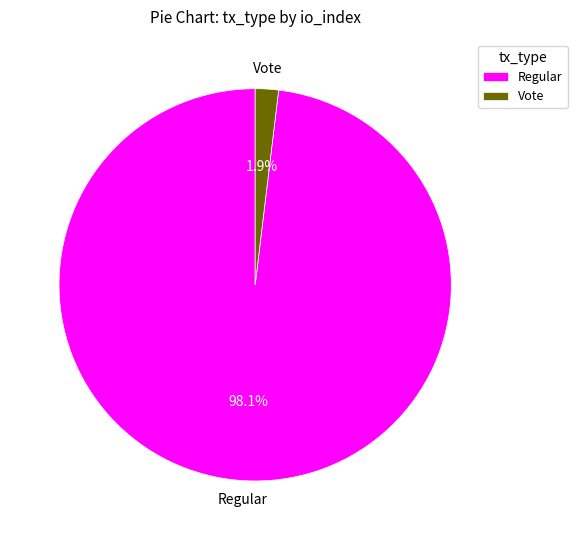

Rank the categories by value from highest to lowest.

Regular, Vote